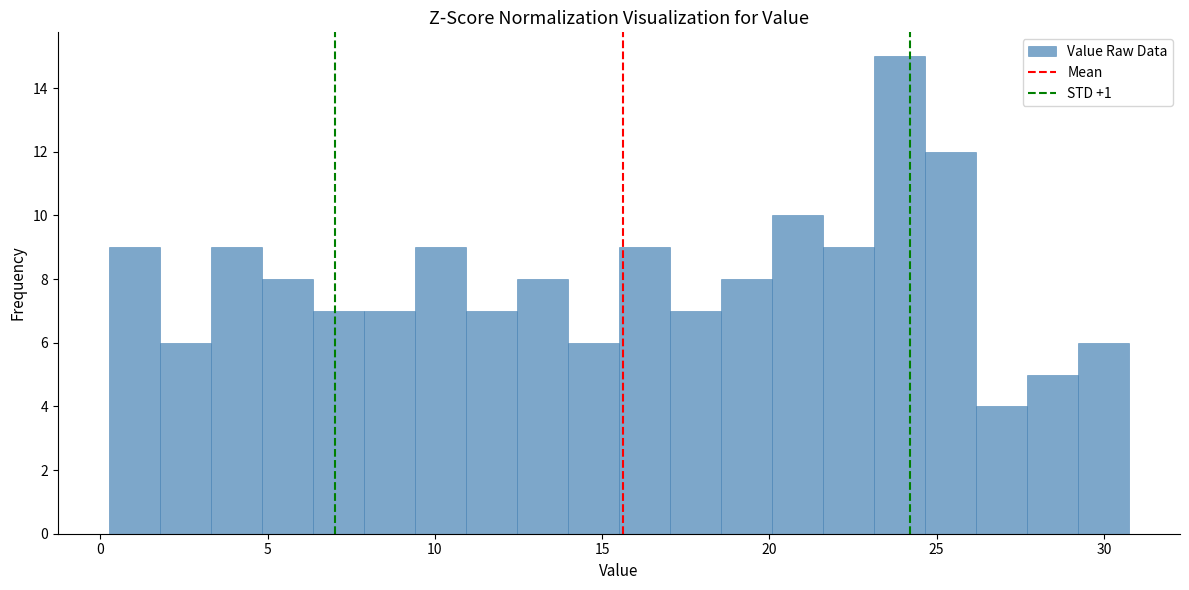

Read against the x-axis, roughly where is the centre of the tallest bar?

24.0